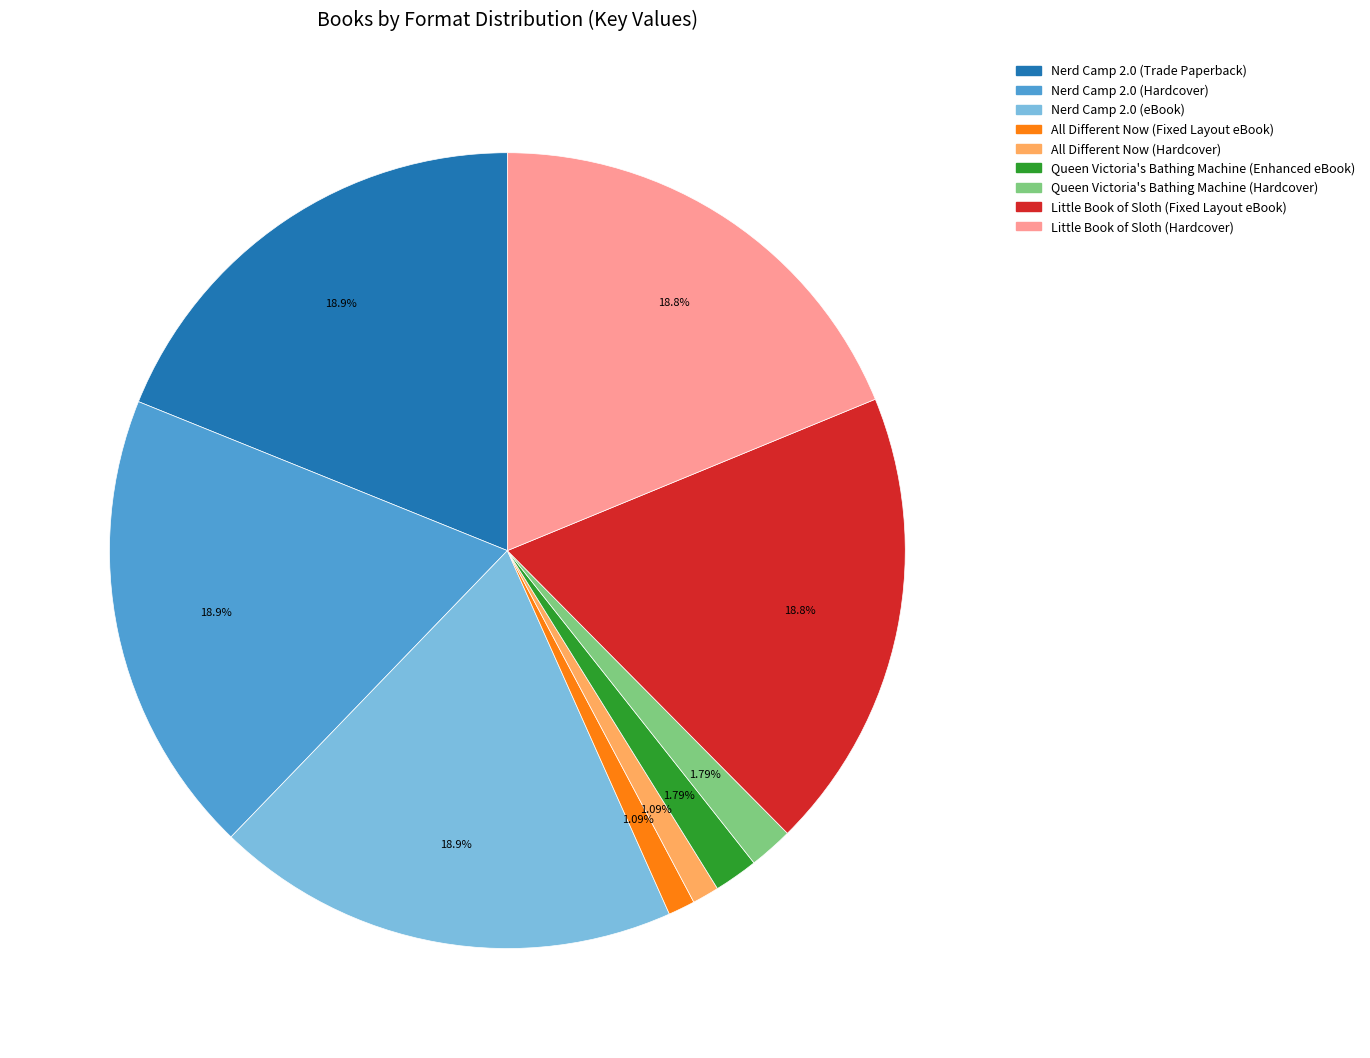

Does All Different Now (Fixed Layout eBook) account for over 50% of the chart?

No